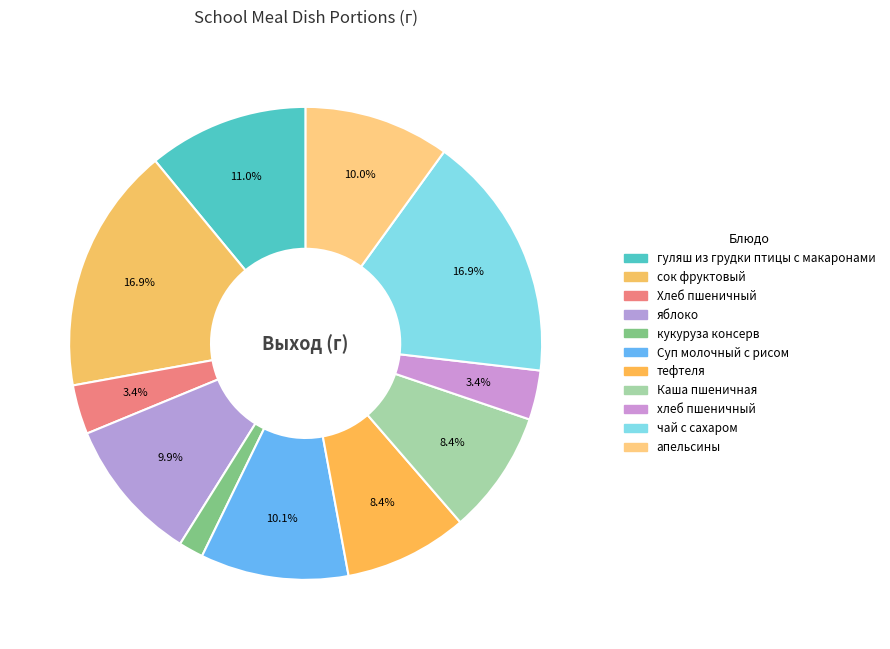

The хлеб пшеничный slice represents 1% of the pie. True or false?

False